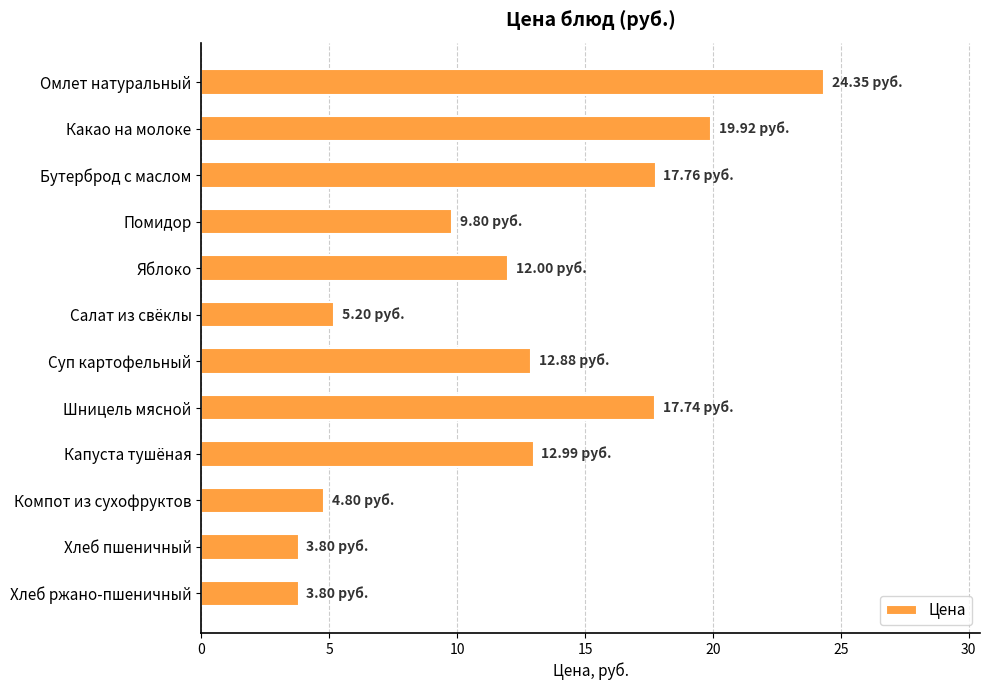

What is the label of the 10th bar from the top?

Компот из сухофруктов